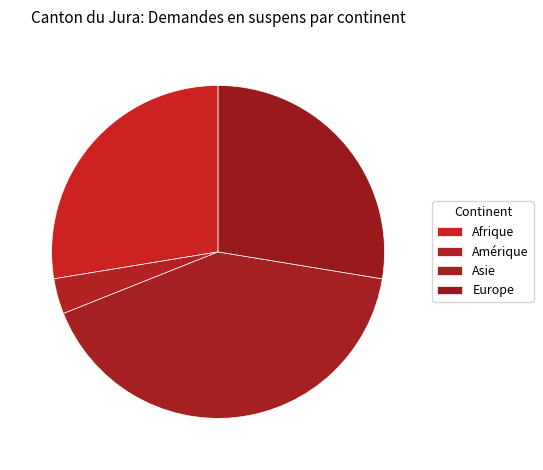

Do Amérique and Asie together represent more than half of the pie?

No